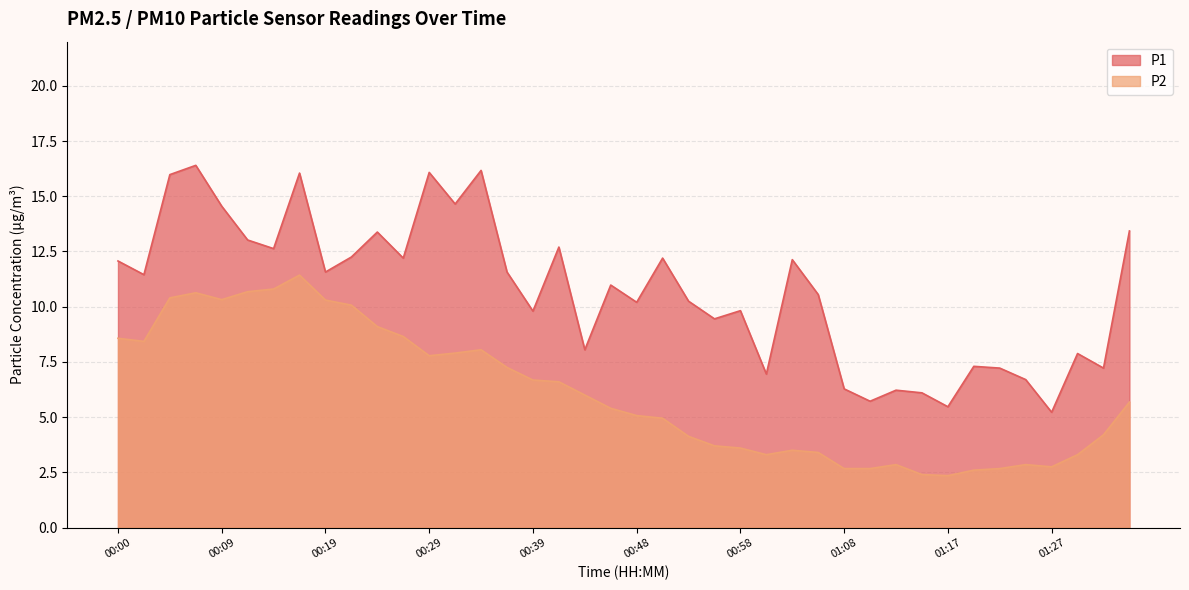

What are all the series names shown in the legend?

P1, P2